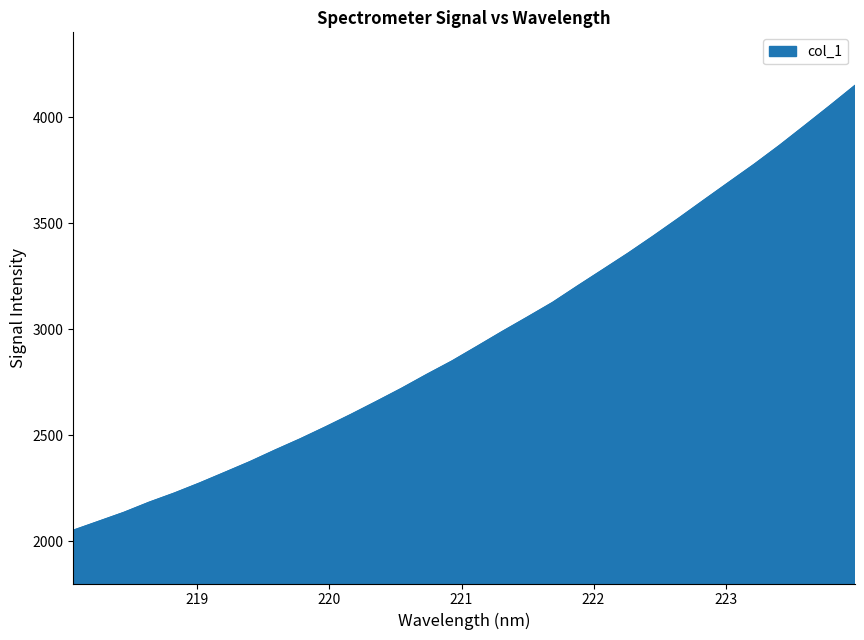

What is the maximum value shown in the chart?

4149.5